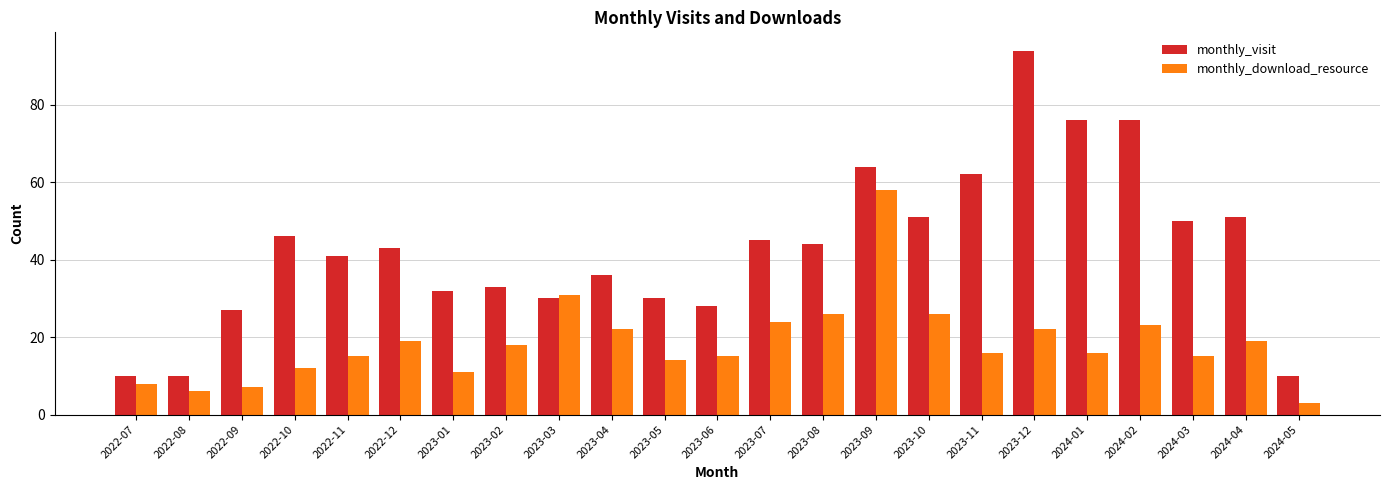

At how many categories does at least one series exceed 75?

3